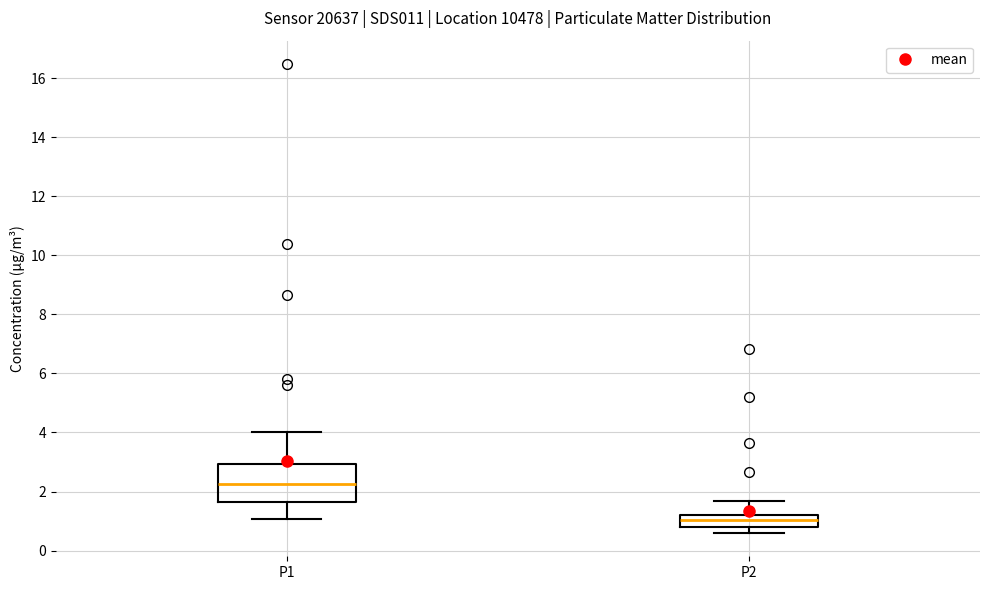

Reading left to right, transcribe this box plot: for each box, give where its median line is, the range the box spans, and where its two whiskers end, as read against the y-axis. The values are not printed on the chart, so give them approximately, as read against the axis.

P1: median 2.2, box 1.6 to 3.0, whiskers 1.0 to 4.0
P2: median 1.0, box 0.8 to 1.2, whiskers 0.6 to 1.6